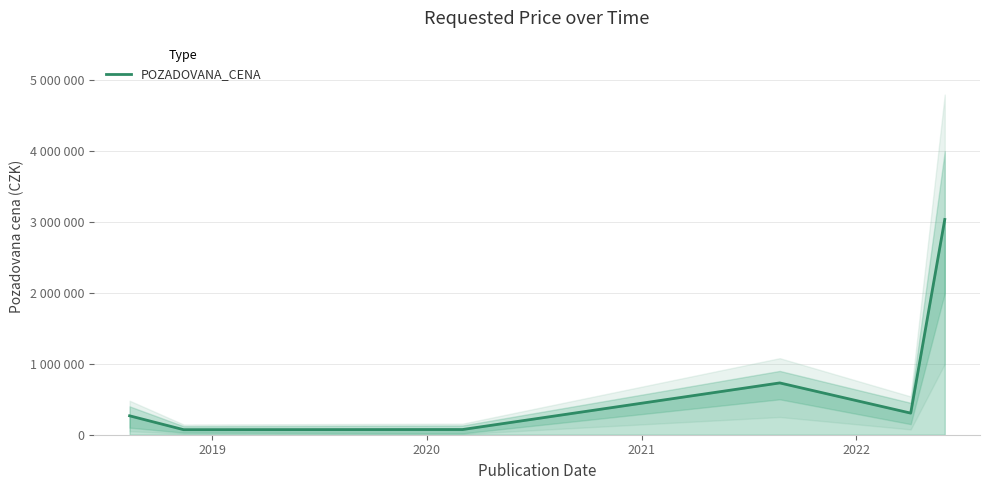

At which label is the value closest to 1554565?

2021